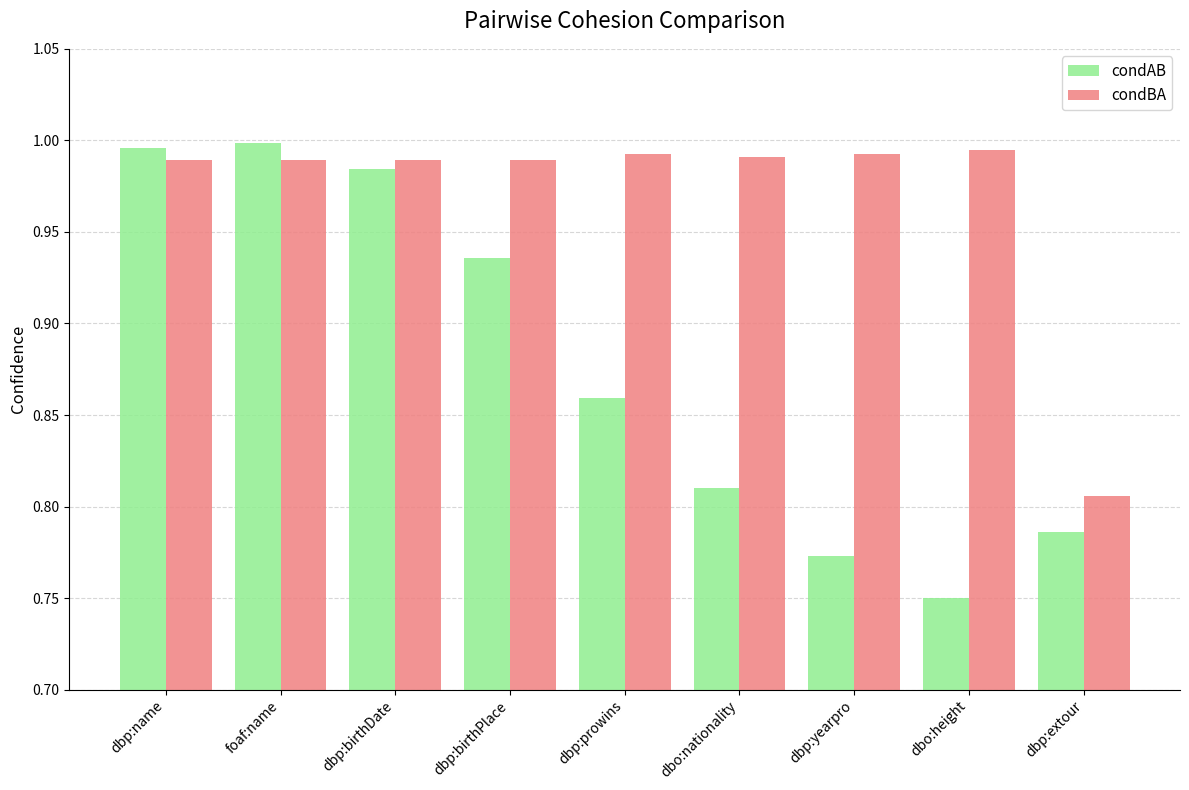

What is the label of the 3rd bar from the right?

dbp:yearpro